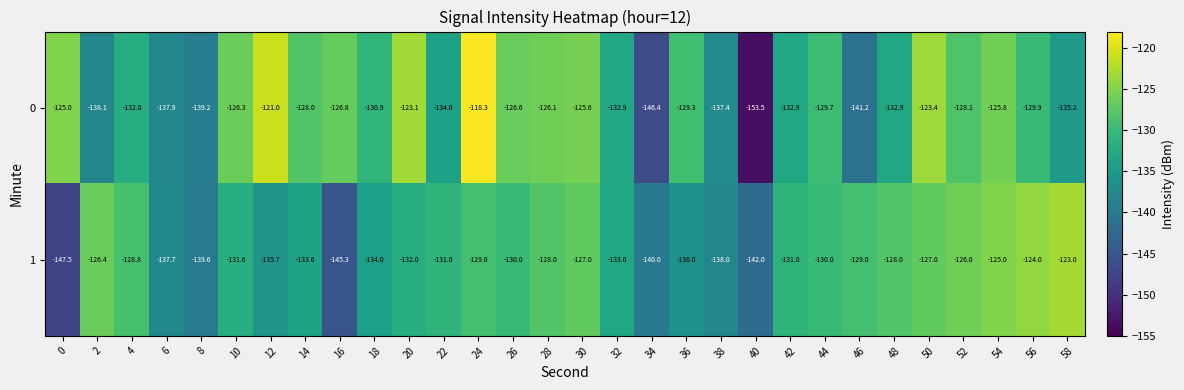

What is the spread (max minus min) of values at 14?

5.6